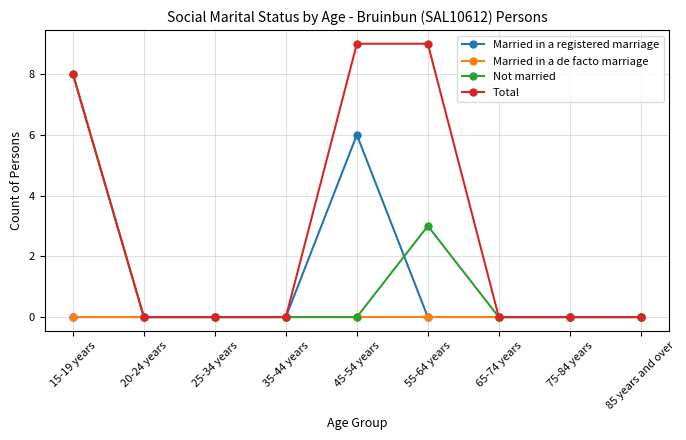

Count the number of data series in this chart.

4